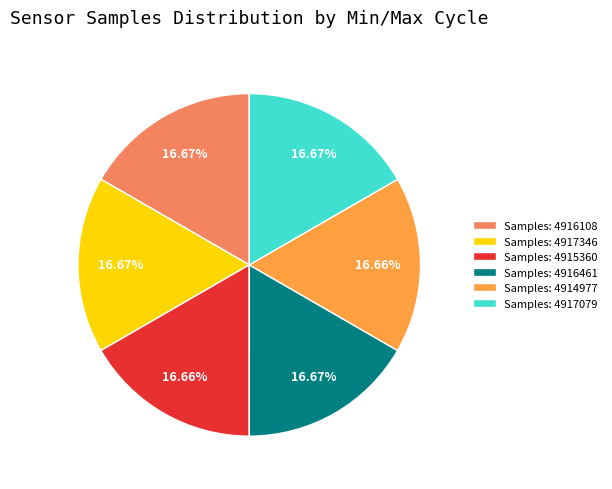

Approximately how many times larger is the value at Samples: 4917346 compared to Samples: 4917079?

1.0